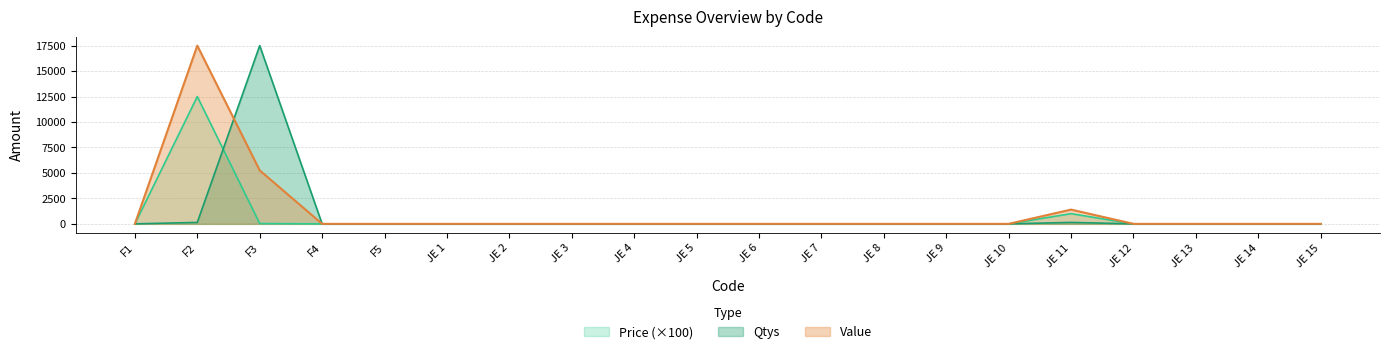

Which series changed the most between F2 and F5?

Value